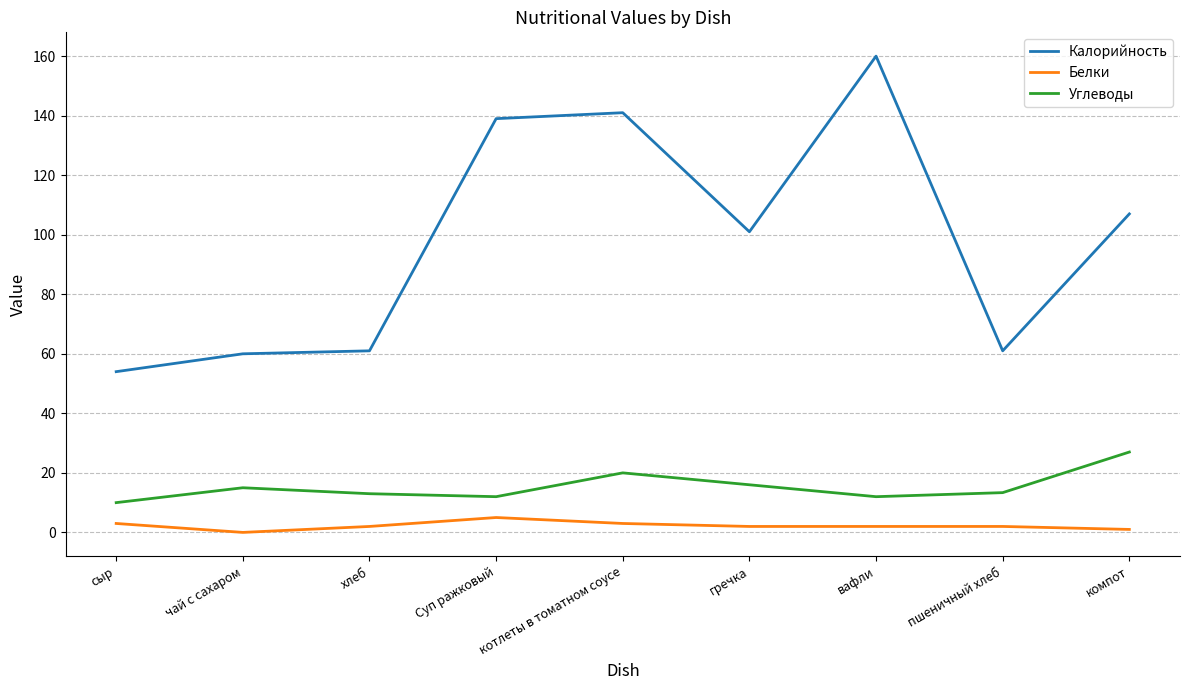

List the series in order of their peak value, lowest first.

Белки, Углеводы, Калорийность